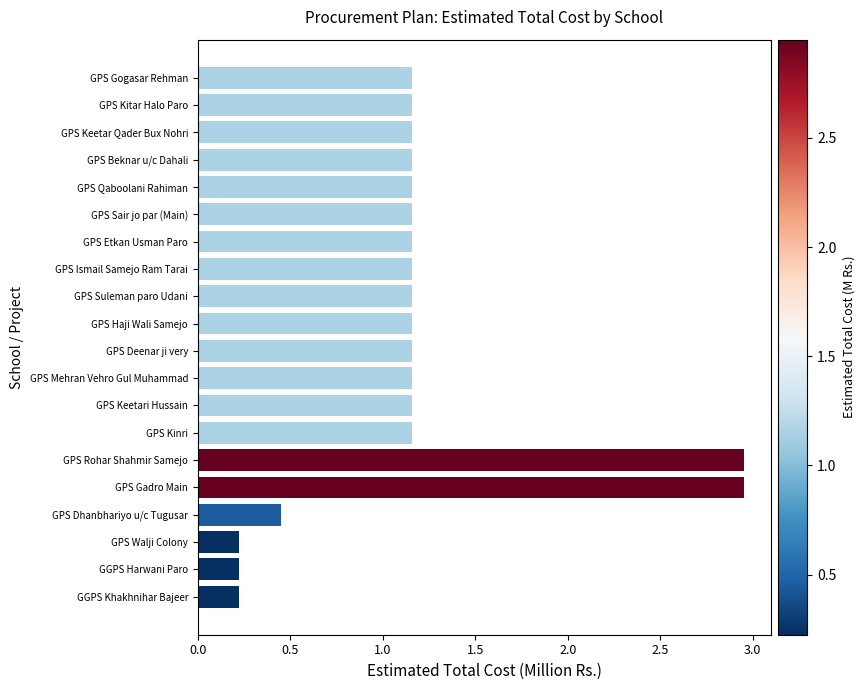

What is the label of the 11th bar from the top?

GPS Deenar ji very